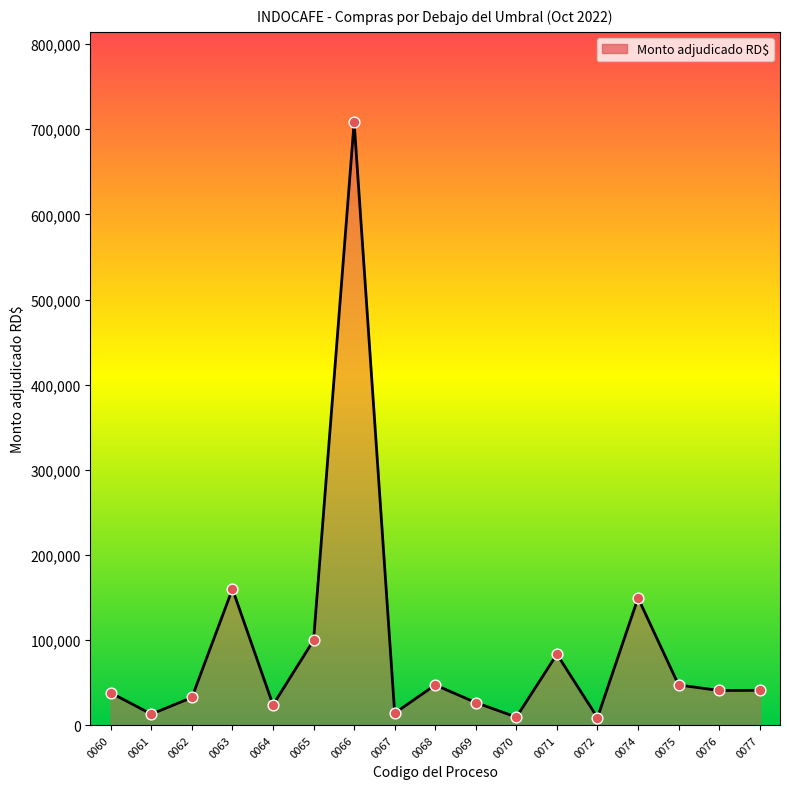

What is the ratio of the value at 0076 to the value at 0068?

0.9